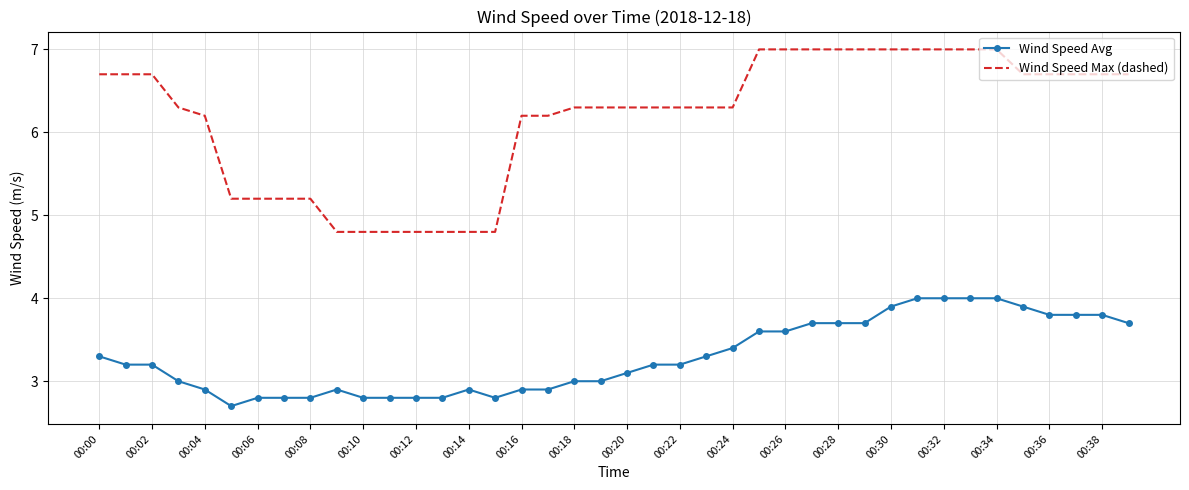

What is the lowest value of the Wind Speed Max (dashed) series?

4.8